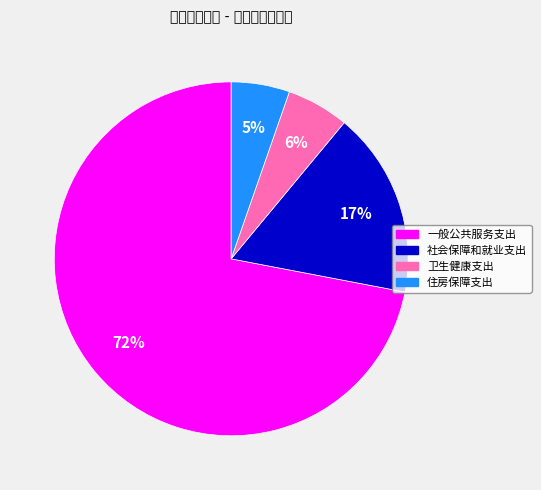

Is the sum of 社会保障和就业支出 and 卫生健康支出 greater than half?

No